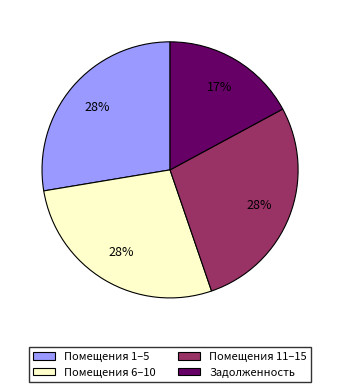

Which slice is the smallest?

Задолженность